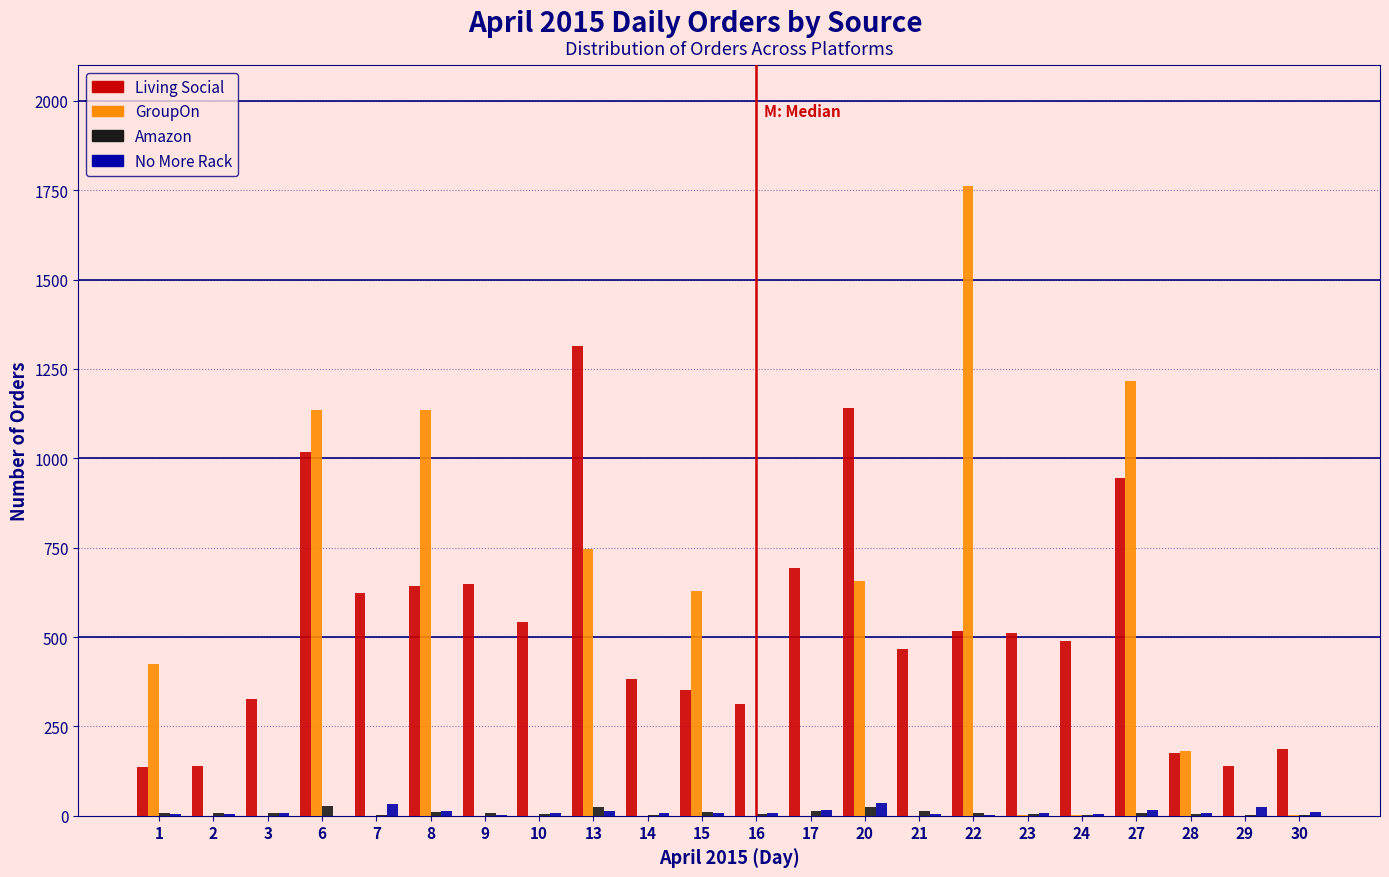

Which series changed the most between 10 and 13?

Living Social